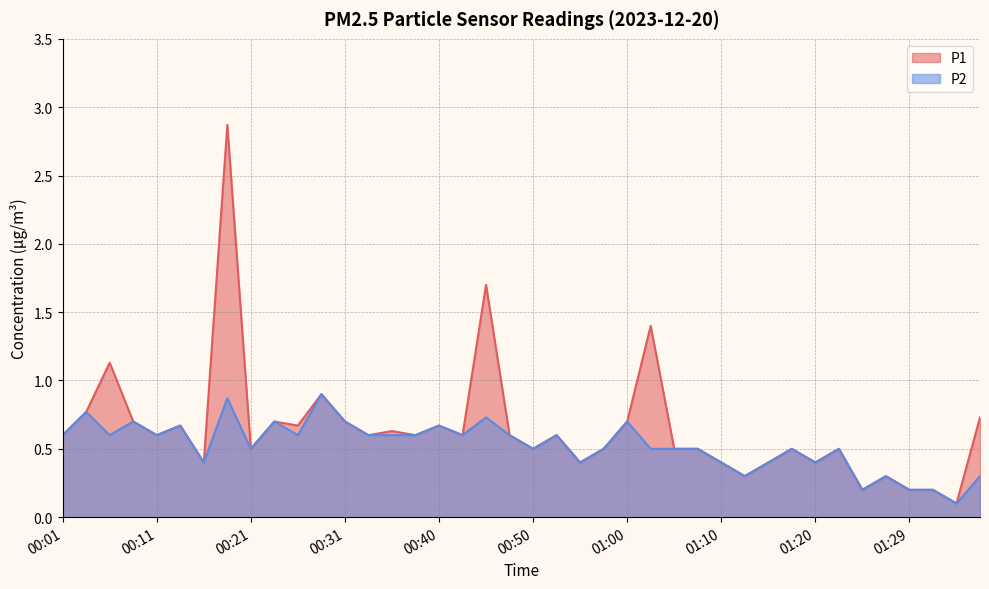

Reading left to right, extract all data points from this chart.

P1: 0.6	0.8	1.1	0.7	0.6	0.7	0.4	2.9	0.5	0.7	0.7	0.9	0.7	0.6	0.6	0.6	0.7	0.6	1.7	0.6	0.5	0.6	0.4	0.5	0.7	1.4	0.5	0.5	0.4	0.3	0.4	0.5	0.4	0.5	0.2	0.3	0.2	0.2	0.1	0.7
P2: 0.6	0.8	0.6	0.7	0.6	0.7	0.4	0.9	0.5	0.7	0.6	0.9	0.7	0.6	0.6	0.6	0.7	0.6	0.7	0.6	0.5	0.6	0.4	0.5	0.7	0.5	0.5	0.5	0.4	0.3	0.4	0.5	0.4	0.5	0.2	0.3	0.2	0.2	0.1	0.3